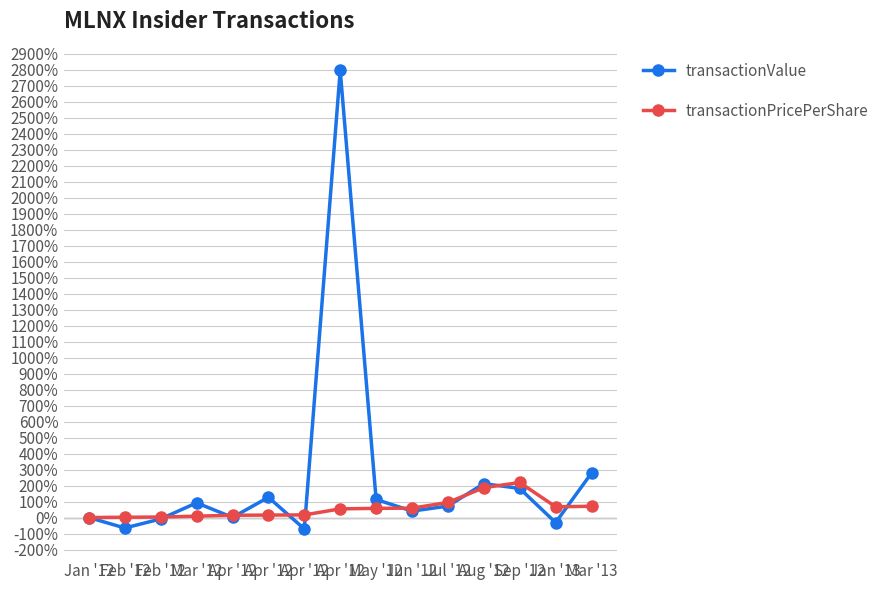

What is the difference between the maximum and minimum values in the transactionValue series?

2866.0